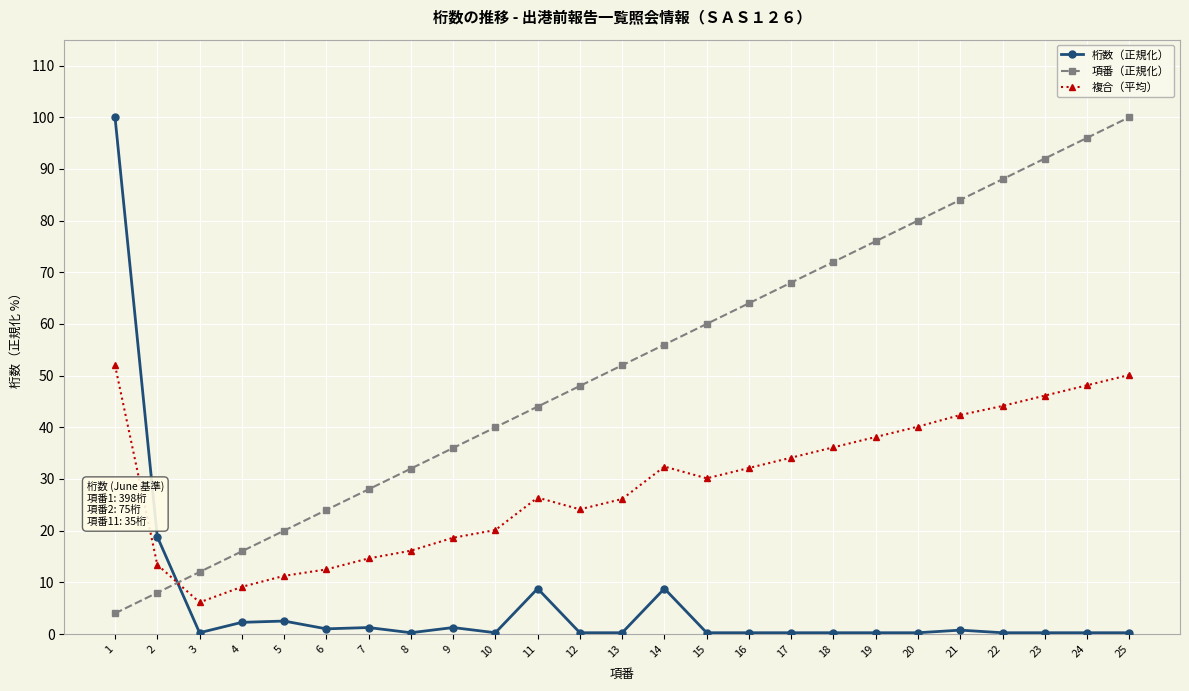

Does the chart display data point markers on the line(s)?

Yes